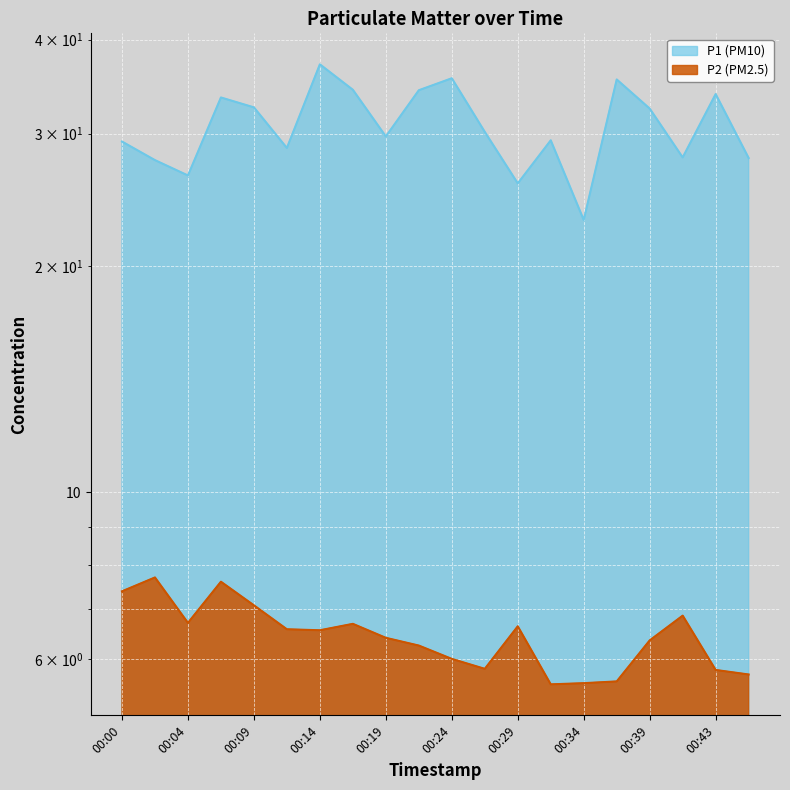

Is it true that P2 equals 2.8 at 00:29?

False